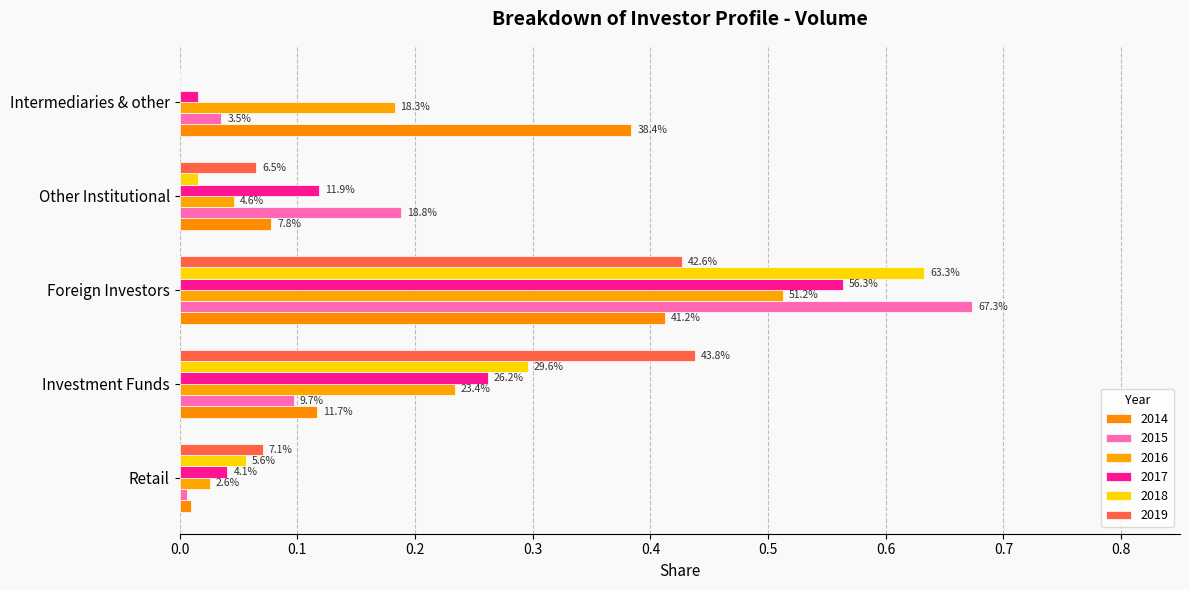

What are all the series names shown in the legend?

2014, 2015, 2016, 2017, 2018, 2019